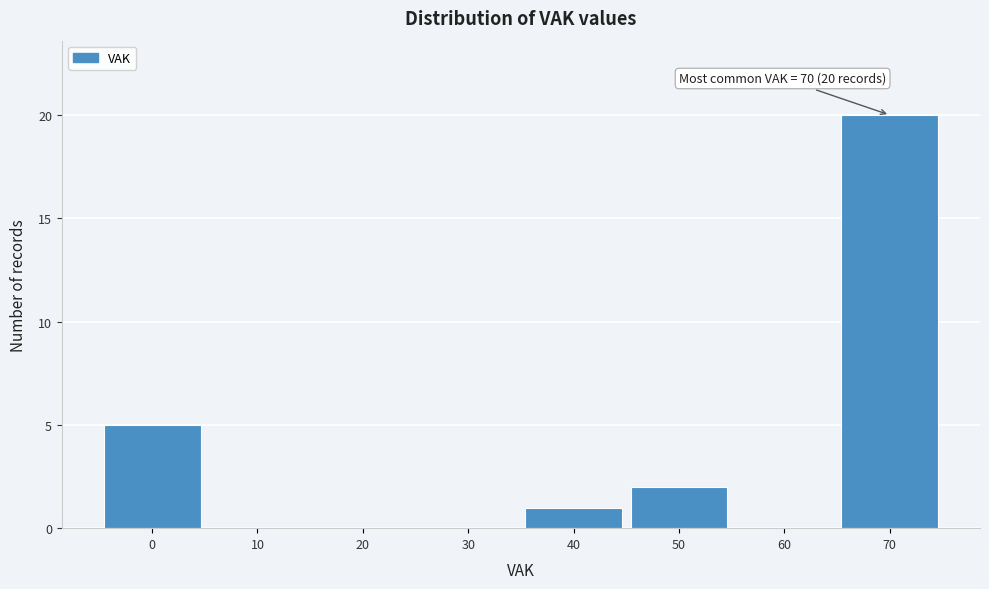

Over which range of the x-axis is the bar tallest?

65 to 75